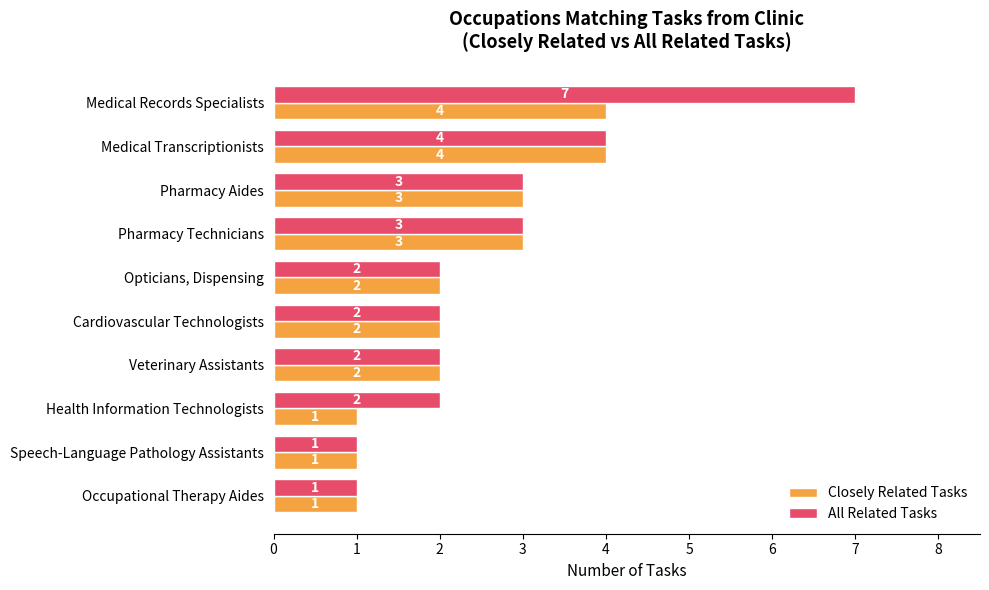

Which series has the largest total across all categories?

All Related Tasks